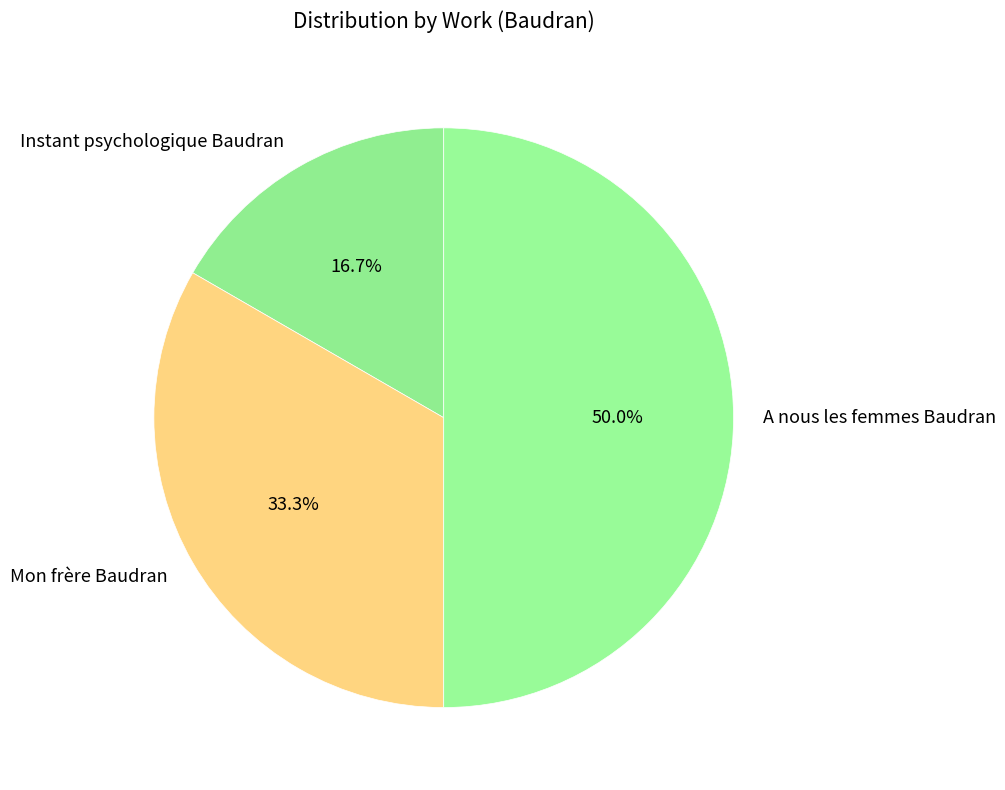

The A nous les femmes Baudran slice represents 50% of the pie. True or false?

True